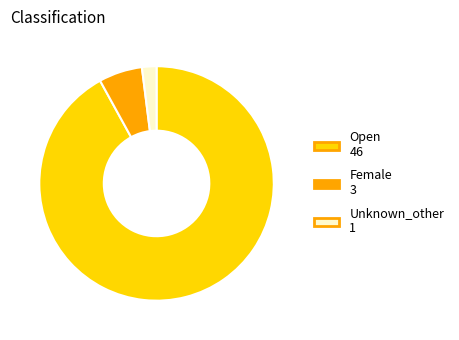

Which slice is the largest?

Open